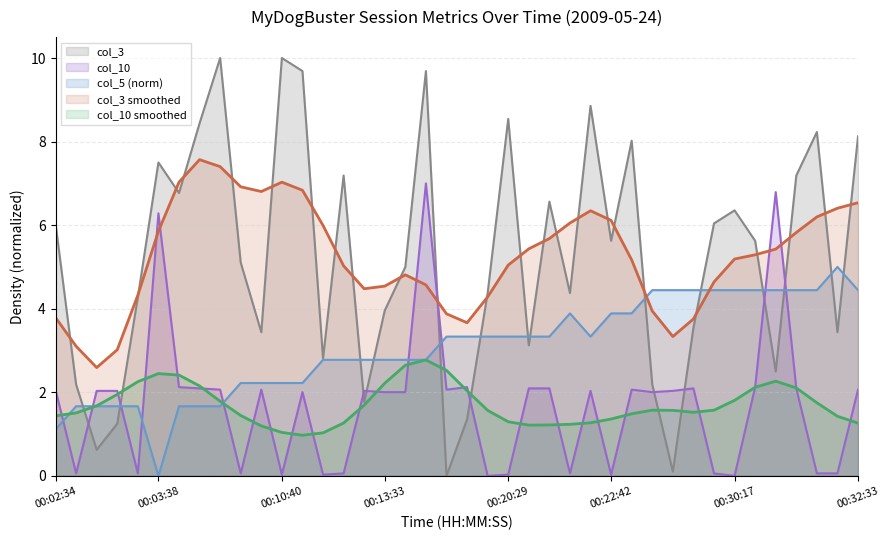

How many data points in col_3 are less than 5?

18